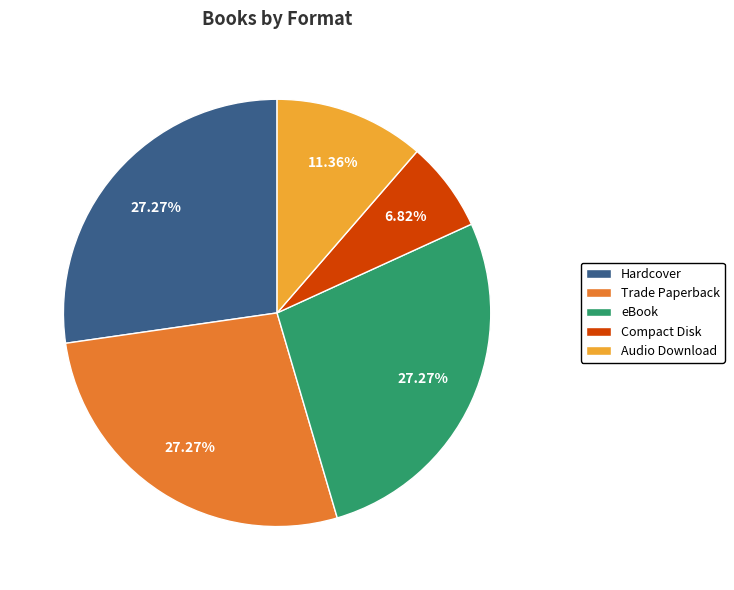

Combined, do Hardcover and eBook account for over 50%?

Yes